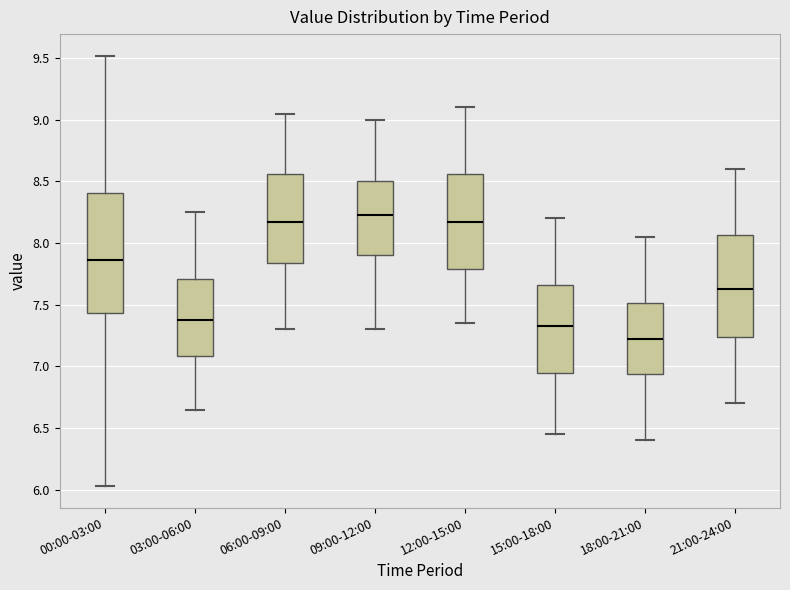

Where does the upper whisker of the box for 15:00-18:00 end on the y-axis? The values are not printed on the chart, so give them approximately, as read against the axis.

8.20